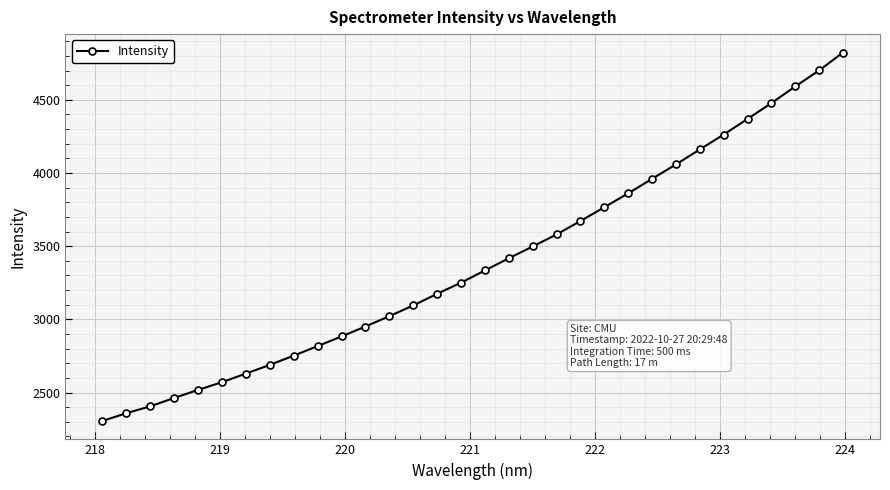

What is the difference between the second highest and second lowest values?

2341.8